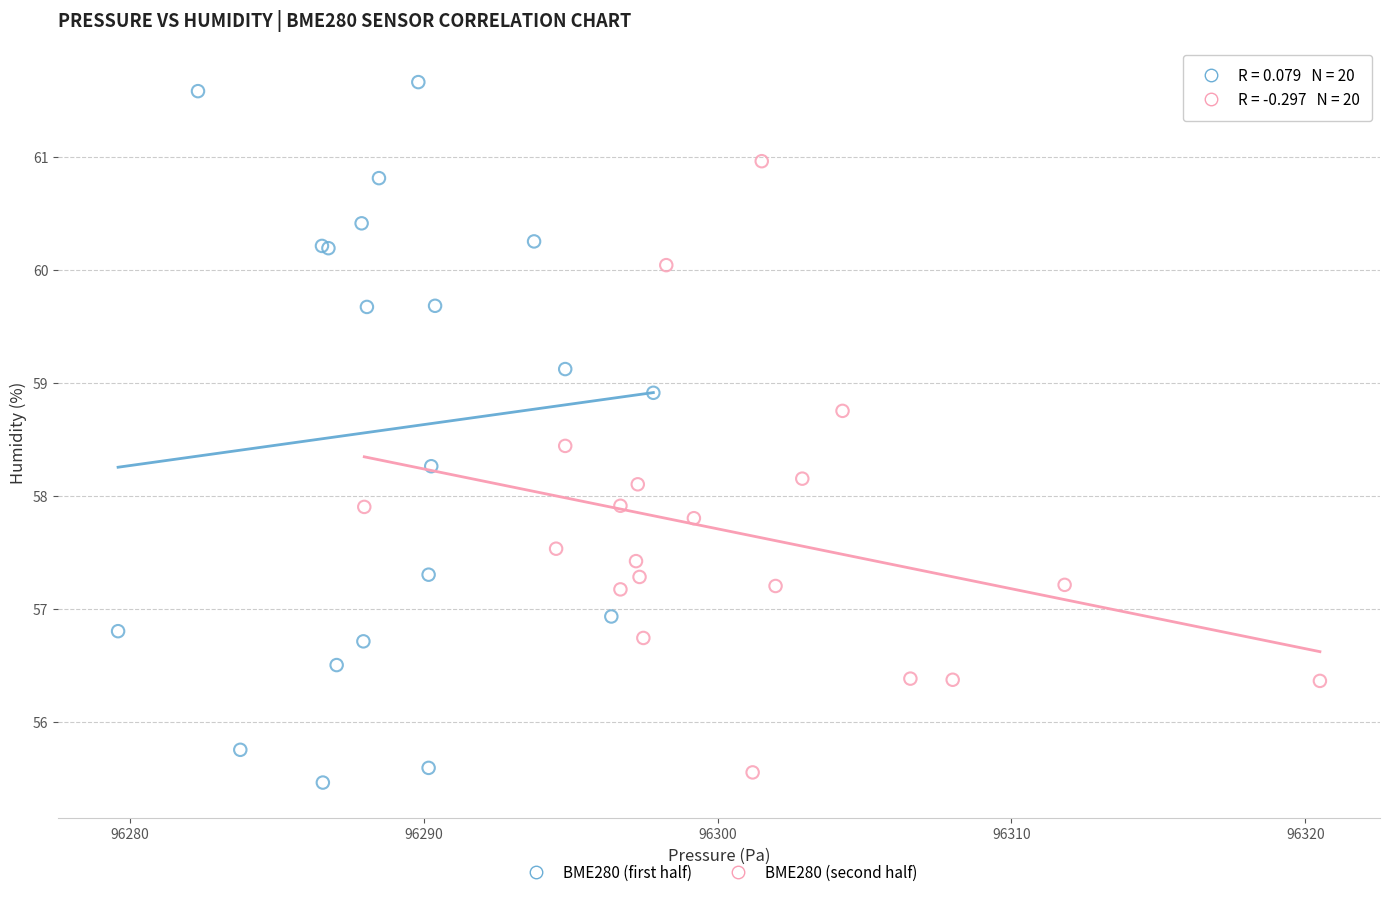

Which series contains the highest Y value?

BME280 (first half)